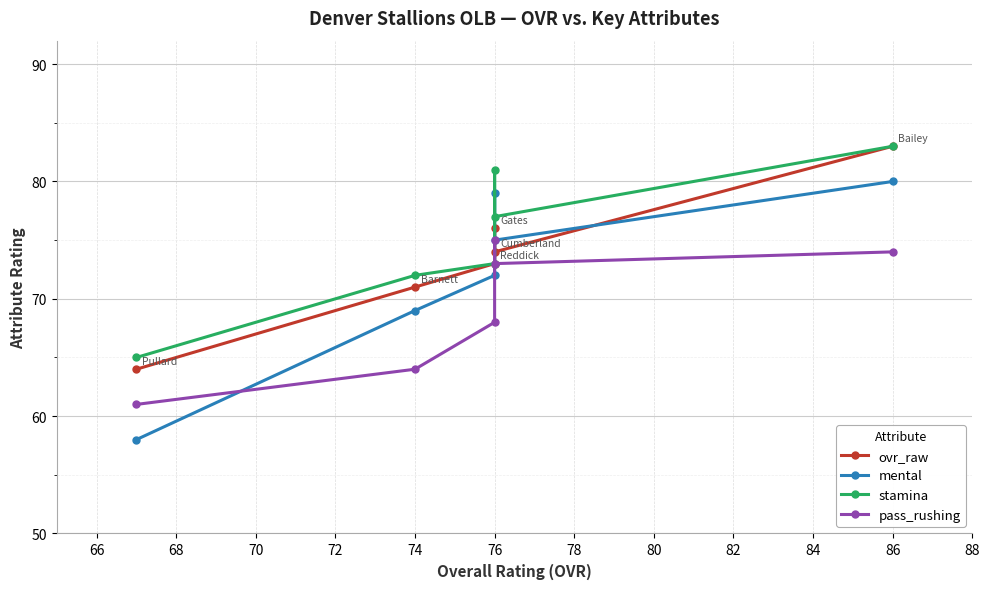

The value of pass_rushing at 76 is 30. True or false?

False